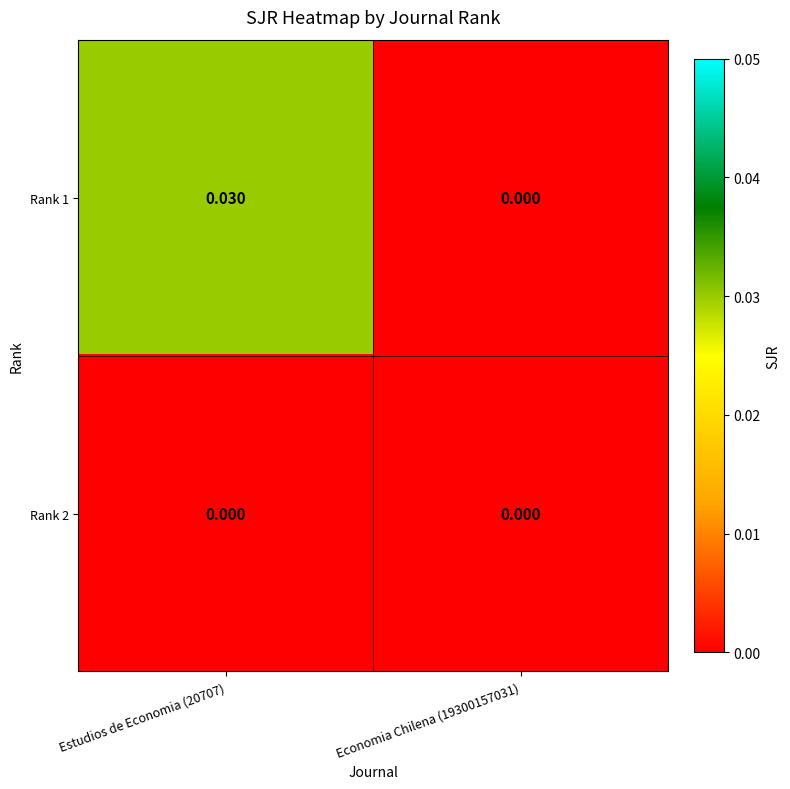

Is the value of Rank 1 at Estudios de Economia (20707) greater than the value of Rank 2 at Estudios de Economia (20707)?

Yes